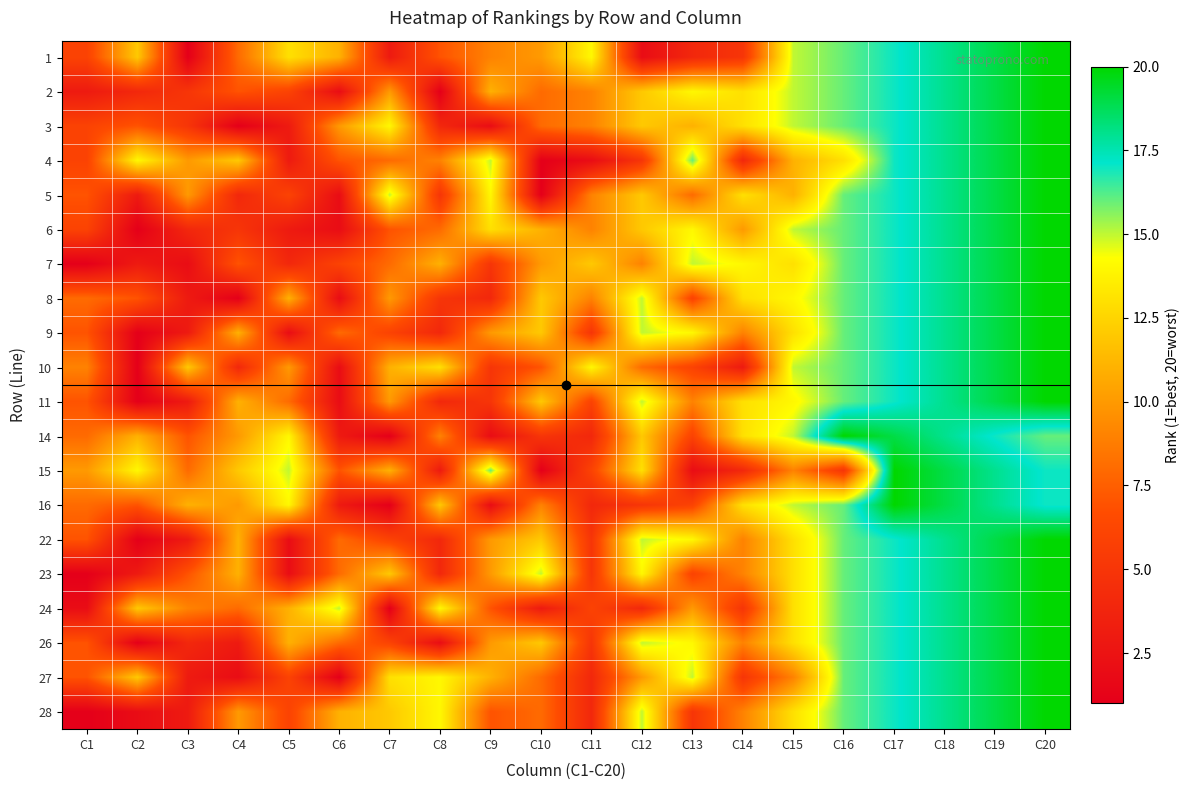

How many series are shown in this chart?

20